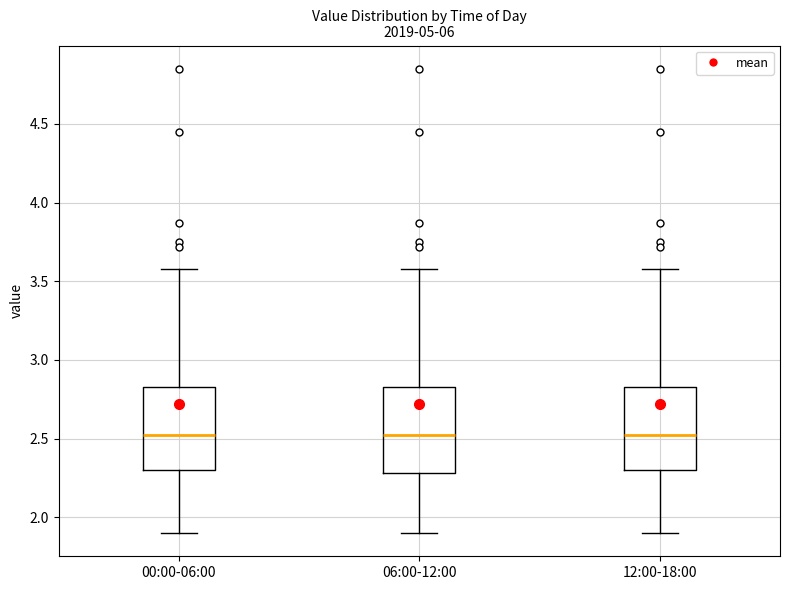

Reading left to right, transcribe this box plot: for each box, give where its median line is, the range the box spans, and where its two whiskers end, as read against the y-axis. The values are not printed on the chart, so give them approximately, as read against the axis.

00:00-06:00: median 2.55, box 2.30 to 2.85, whiskers 1.90 to 3.60
06:00-12:00: median 2.55, box 2.30 to 2.85, whiskers 1.90 to 3.60
12:00-18:00: median 2.55, box 2.30 to 2.85, whiskers 1.90 to 3.60